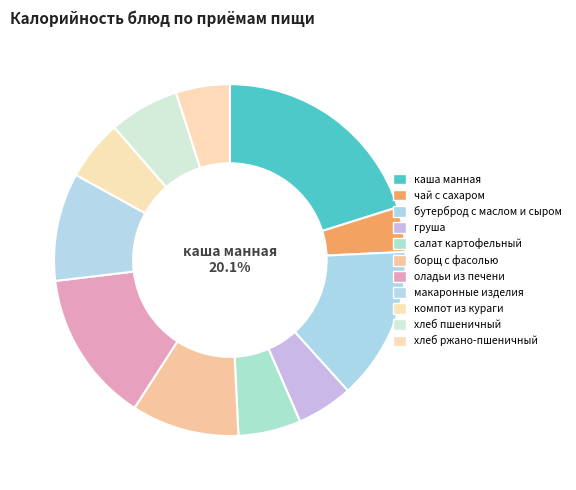

What is the ratio of the value at чай с сахаром to the value at борщ с фасолью?

0.4